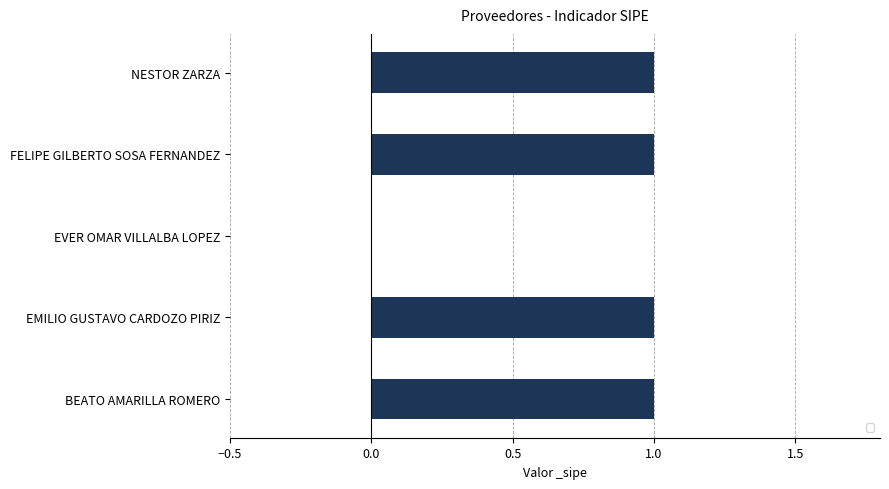

Where is the data nearest to the value 0?

EVER OMAR VILLALBA LOPEZ